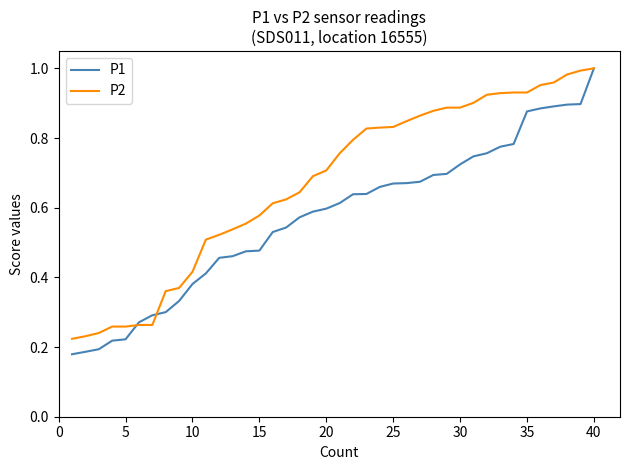

Which series has the largest range (max minus min)?

P1